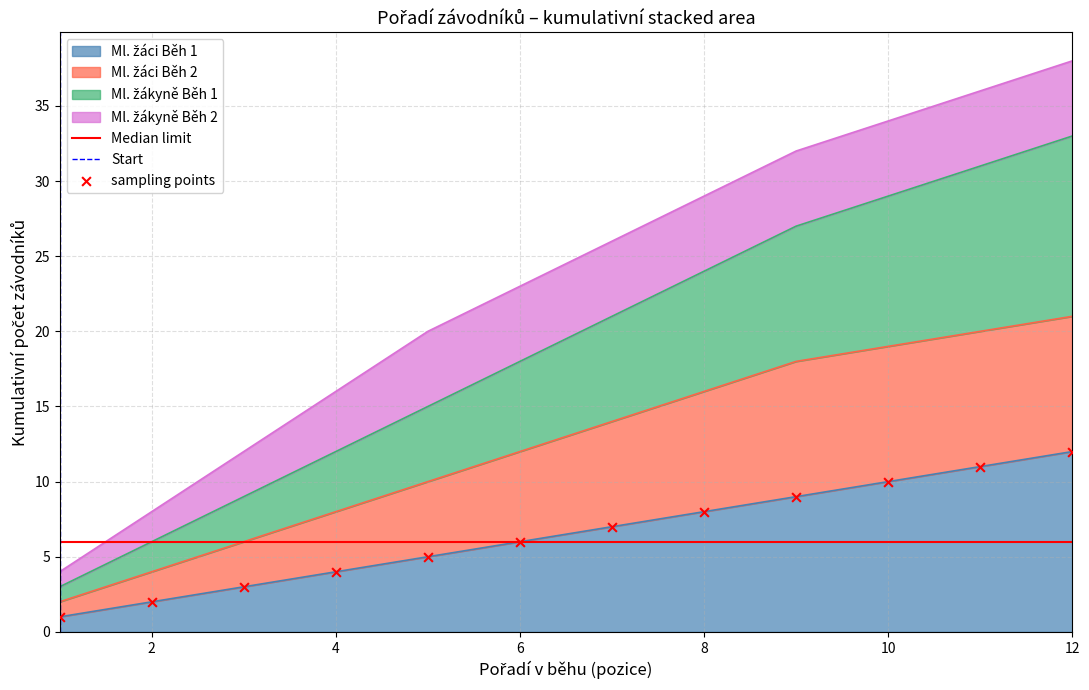

Which series has the largest Y range (max minus min)?

Ml. žáci Běh 1